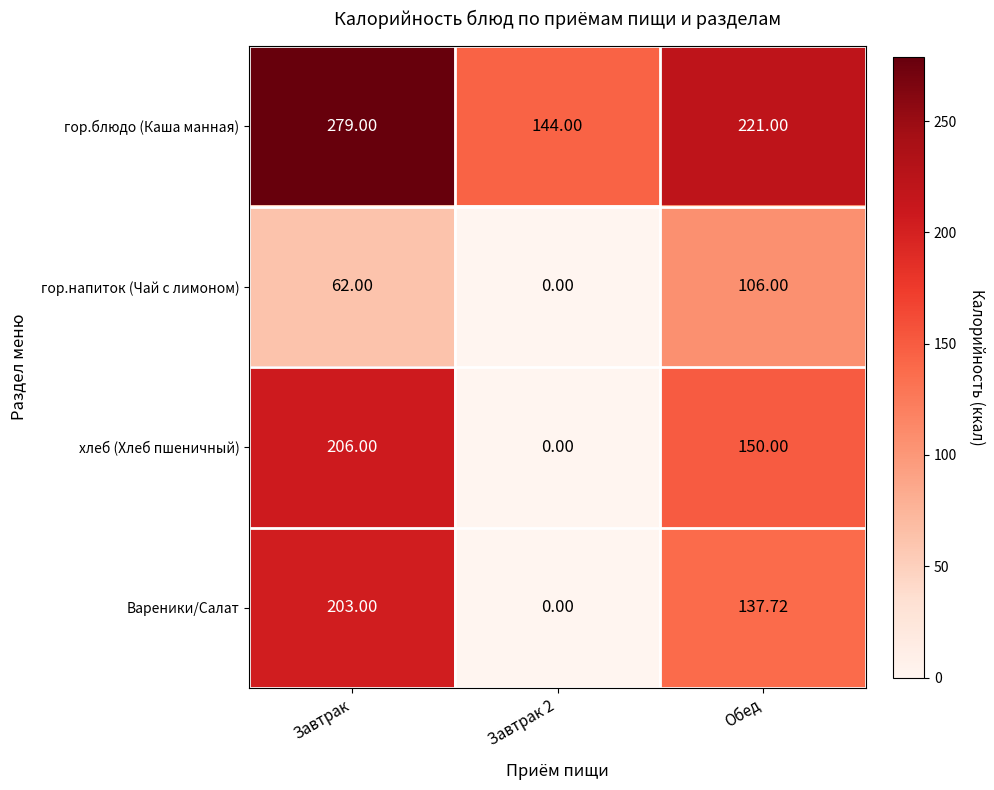

Which series has the widest spread of values?

хлеб (Хлеб пшеничный)